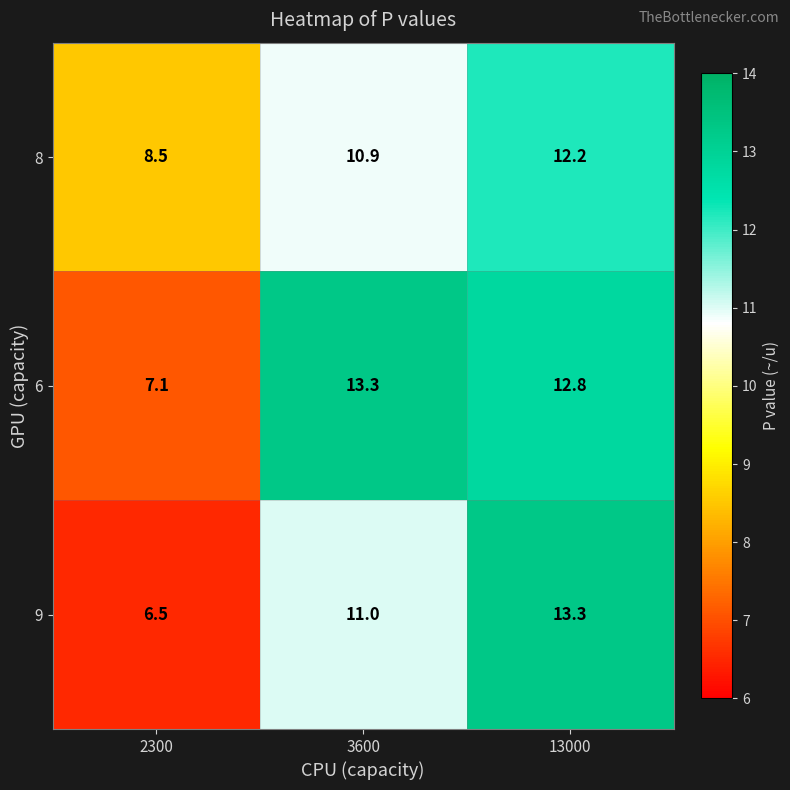

What is the difference between the 6 values at 3600 and 13000?

0.5